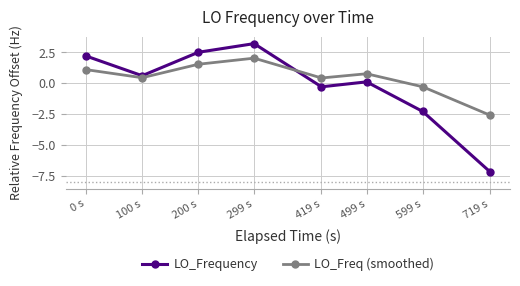

How many intersections are there between LO_Freq (smoothed) and LO_Frequency?

1